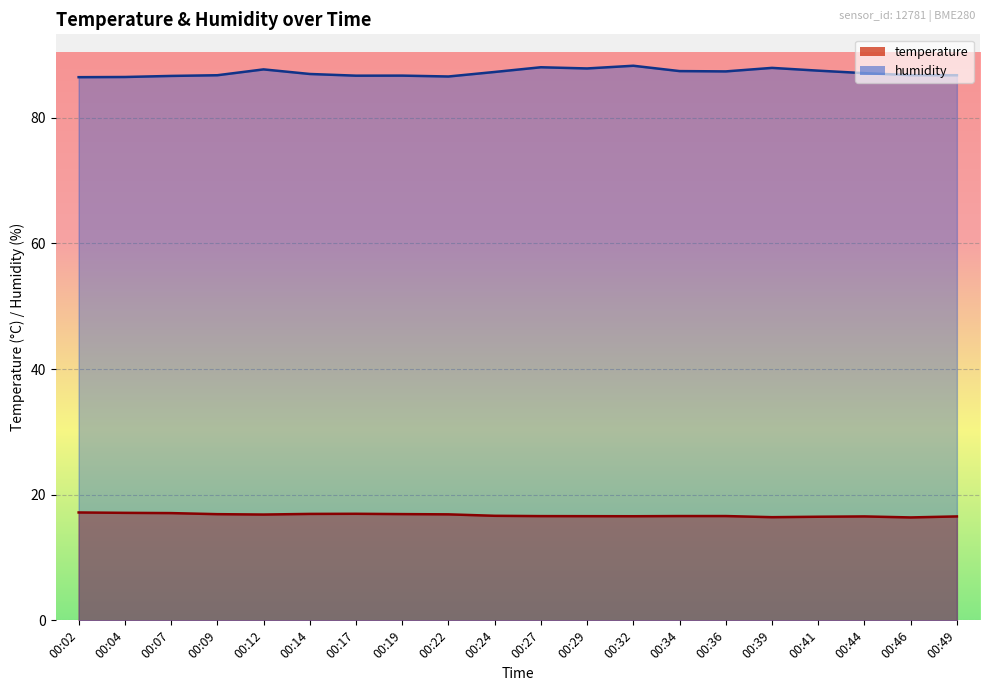

What is the sum of the temperature values at 00:02 and 00:14?

34.1